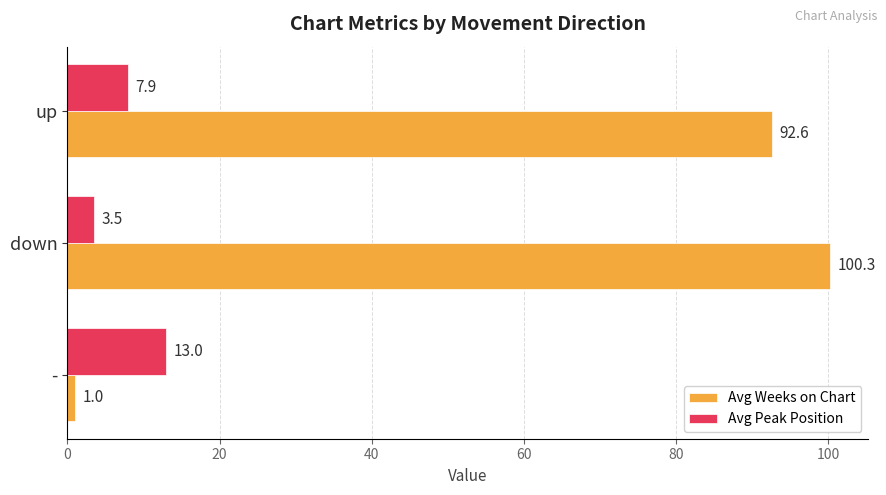

How many values in the Avg Peak Position series exceed 7?

2